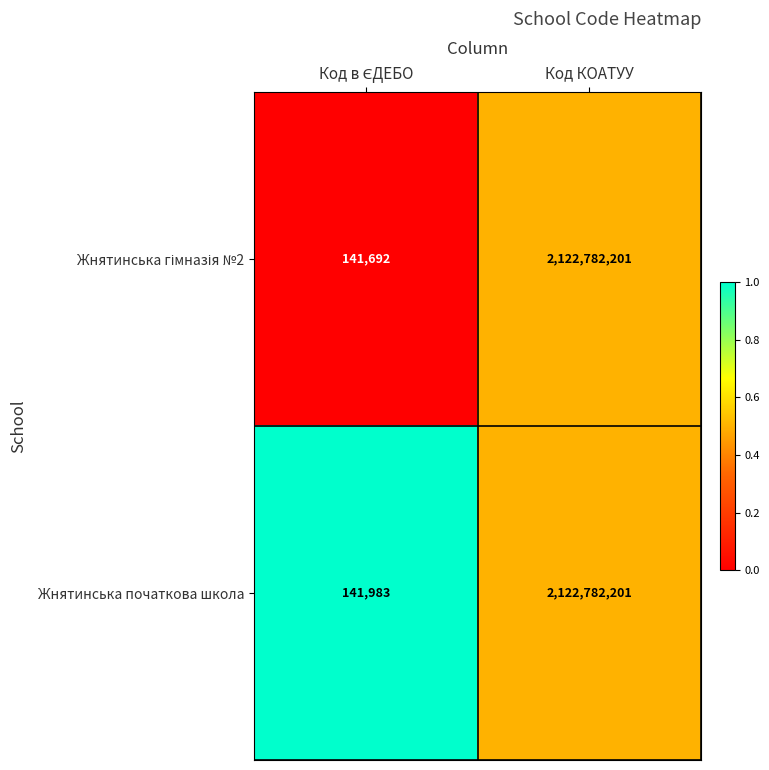

What is the total value across all series at Код КОАТУУ?

4245564402